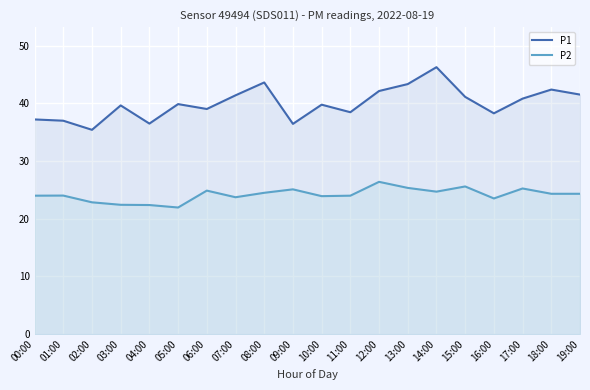

What is the label of the 6th point from the right?

14:00